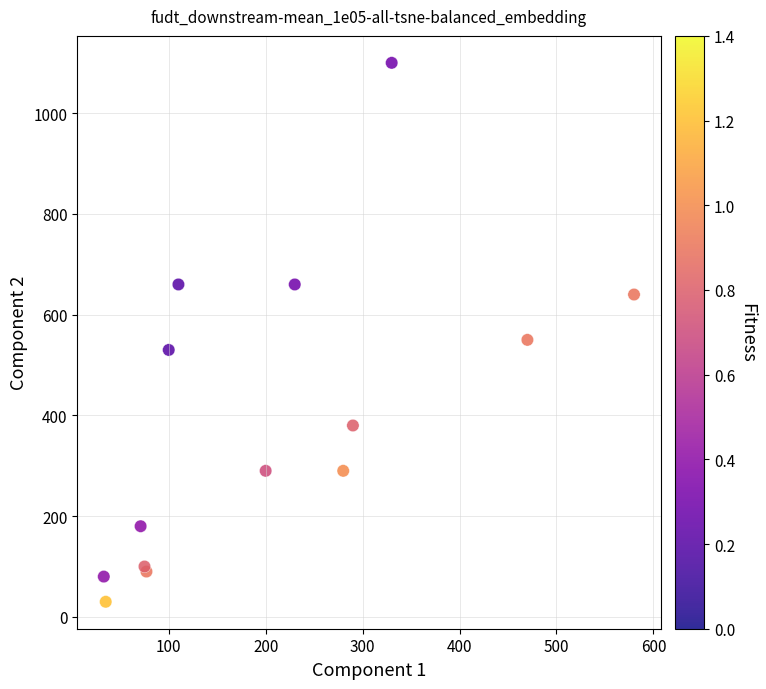

What Y value in the scatter plot is closest to 565?

550